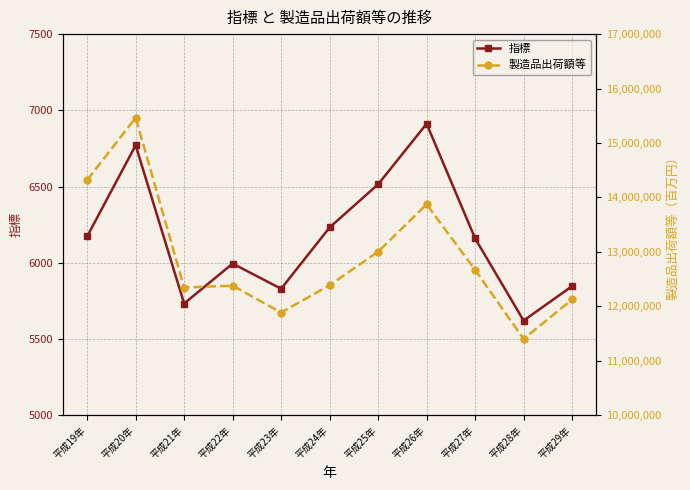

True or false: 製造品出荷額等 has more than 1 points higher than both neighbors.

True